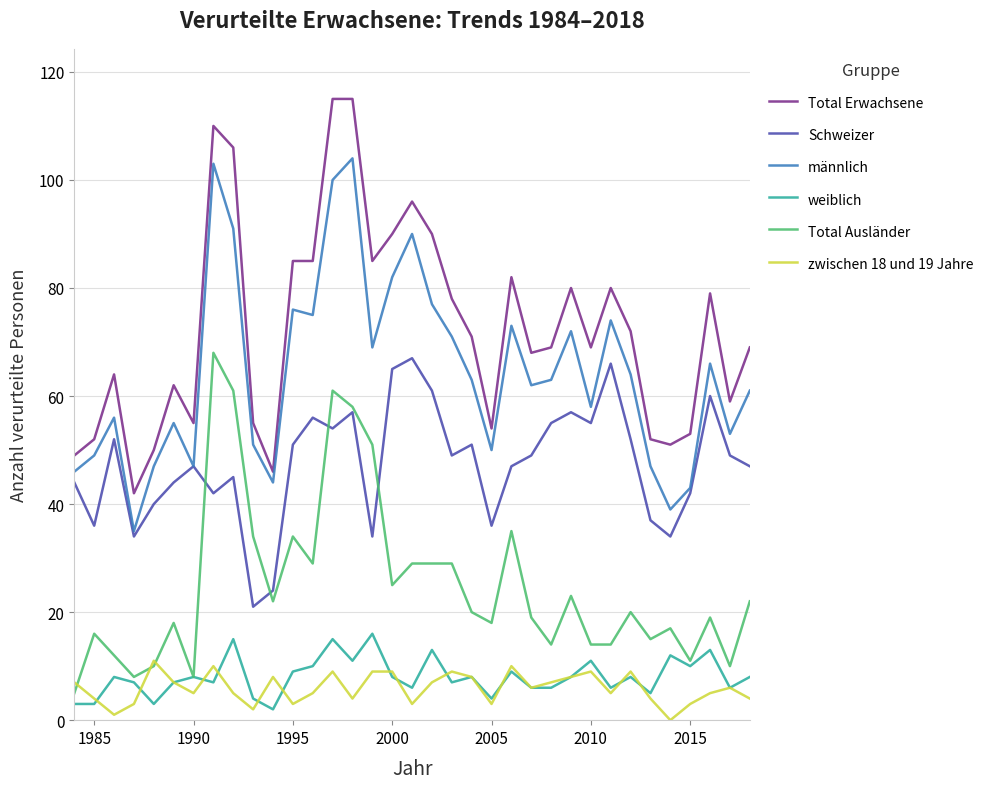

Which series has the largest total across all categories?

Total Erwachsene